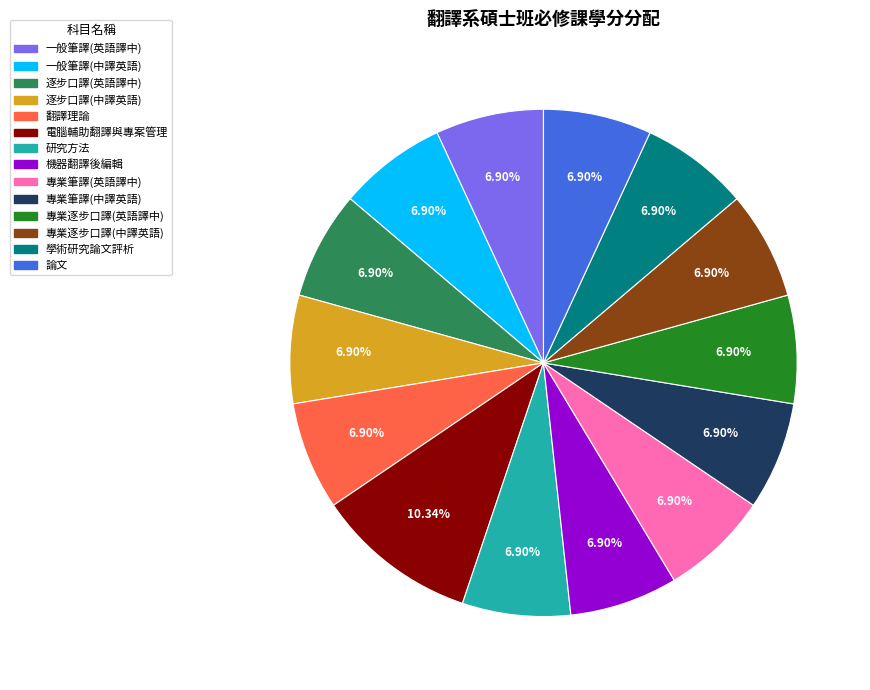

Approximately how many times larger is the value at 研究方法 compared to 逐步口譯(中譯英語)?

1.0